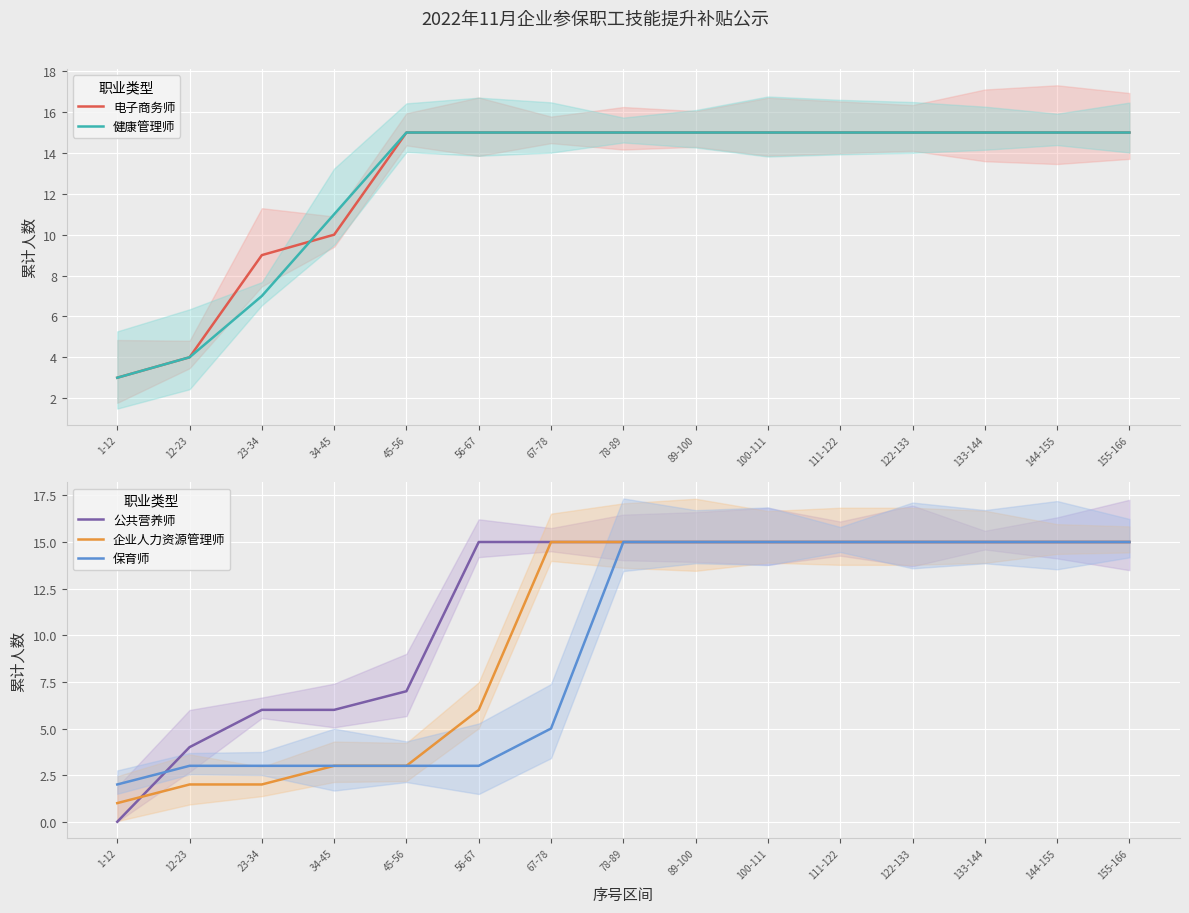

True or false: 公共营养师 and 健康管理师 cross at least once.

False